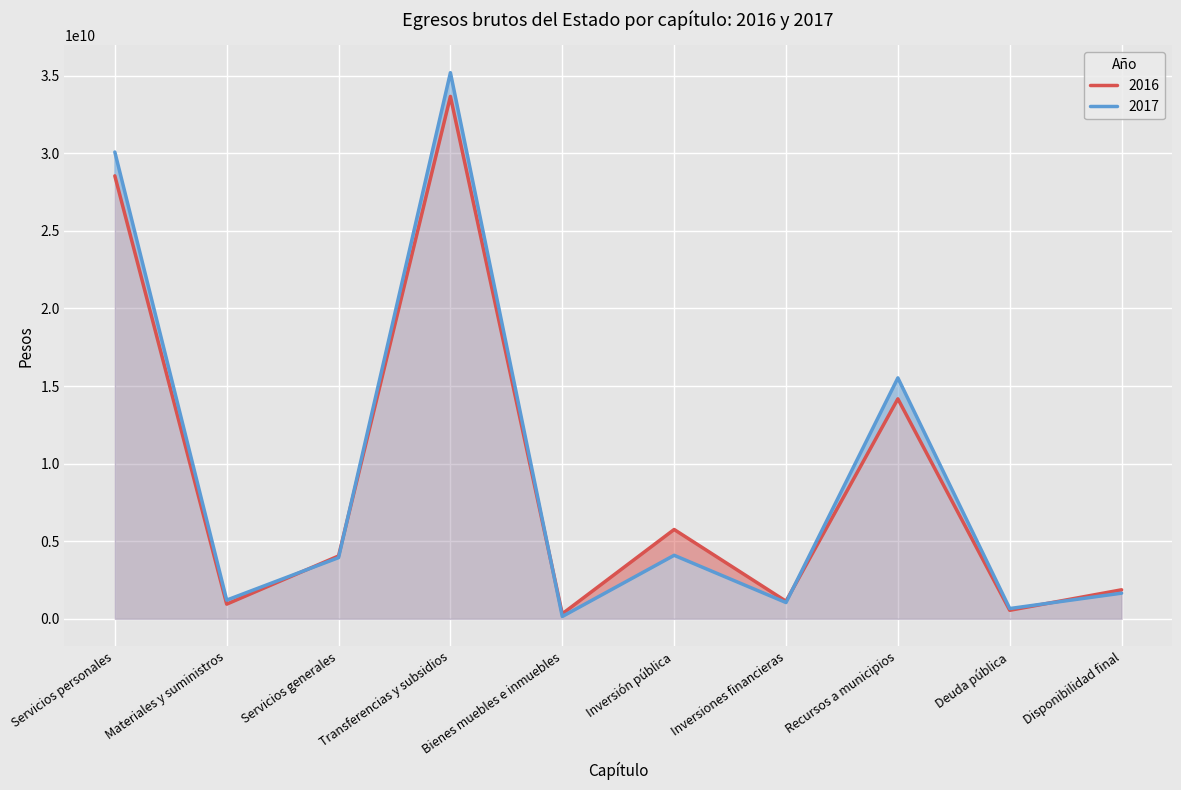

Rank the series by their maximum value, from lowest to highest.

2016, 2017